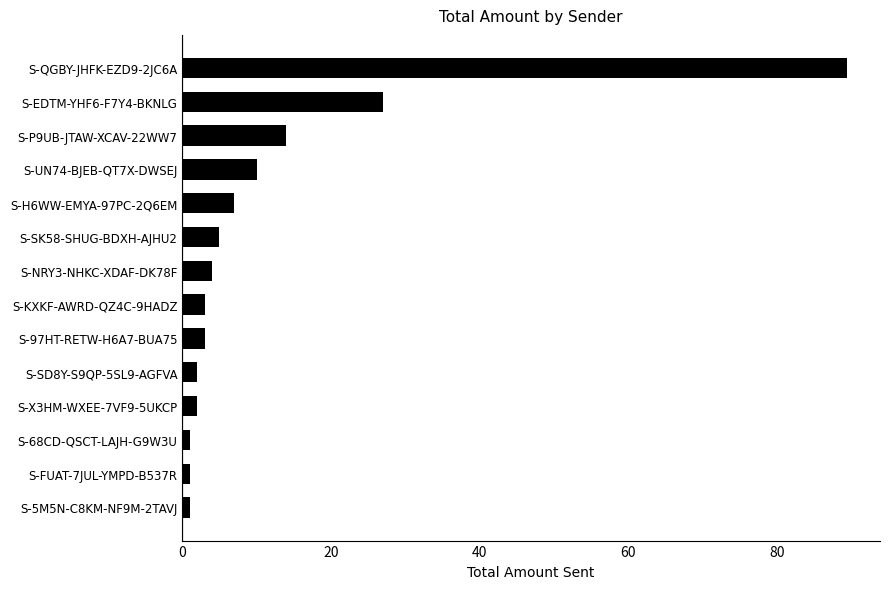

True or false: the data shows 5.0 at S-SK58-SHUG-BDXH-AJHU2.

True